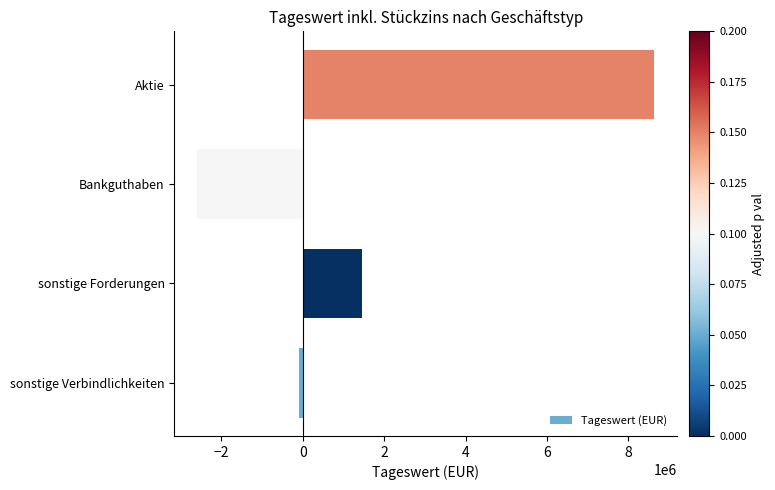

Read the value at Bankguthaben.

-2589913.9